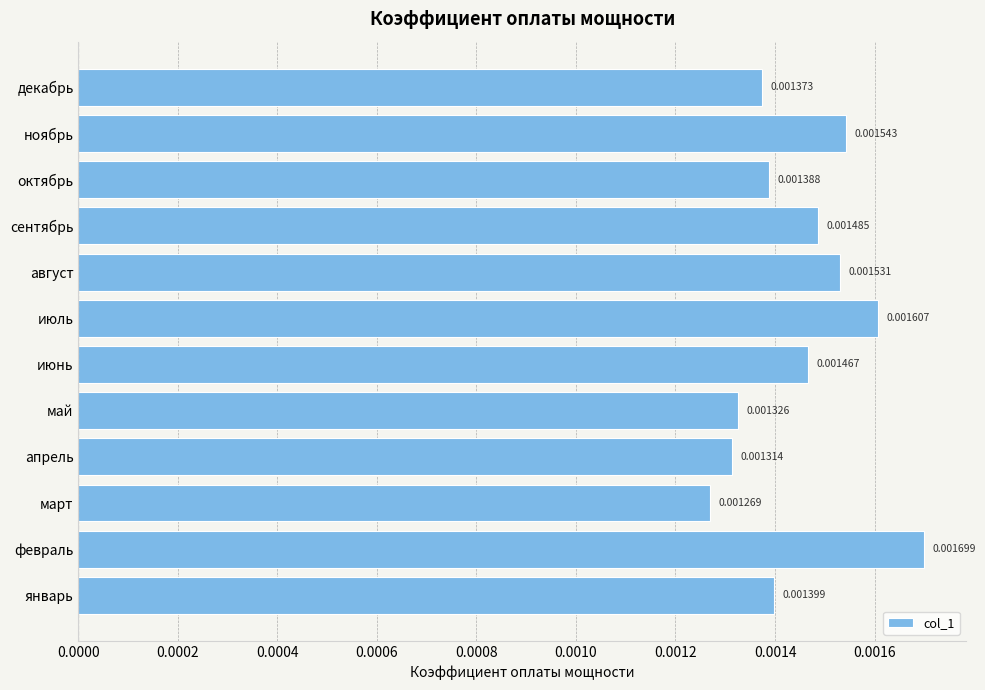

Which category has the lowest value across all series?

март